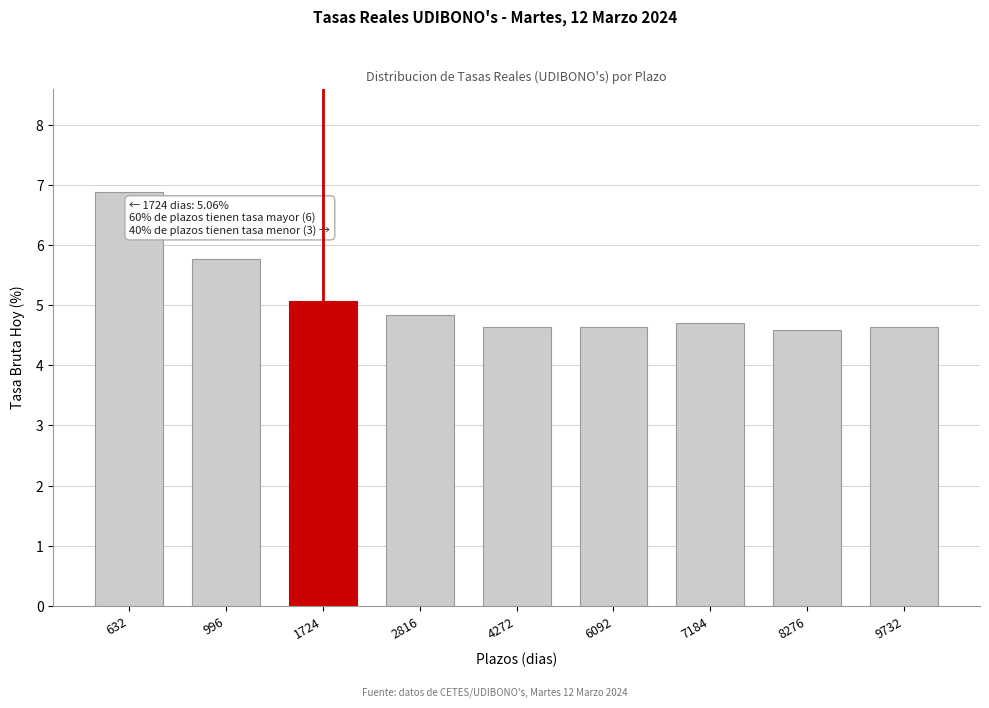

Reading left to right, what are all the values shown in this chart?

6.9	5.8	5.1	4.8	4.6	4.6	4.7	4.6	4.6